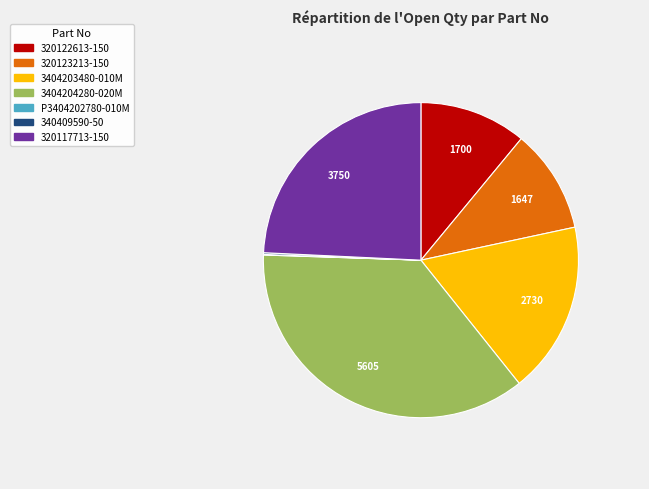

What is the ratio of the value at 320123213-150 to the value at 3404203480-010M?

0.6